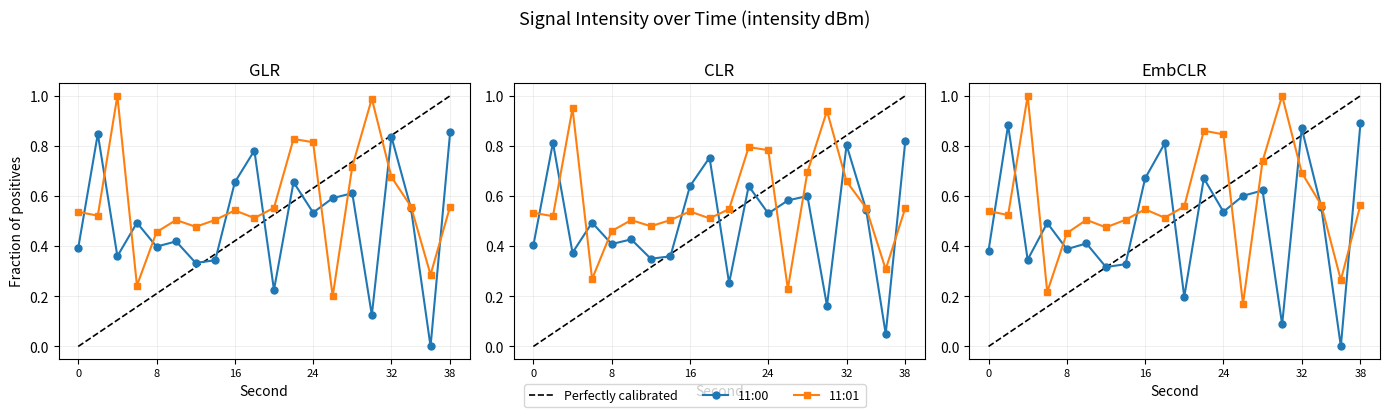

Reading right to left, list all the values displayed in this chart.

11:00: 38=0.9	36=0.0	34=0.6	32=0.8	30=0.1	28=0.6	26=0.6	24=0.5	22=0.7	20=0.2	18=0.8	16=0.7	14=0.3	12=0.3	10=0.4	8=0.4	6=0.5	4=0.4	2=0.8	0=0.4
11:01: 38=0.6	36=0.3	34=0.6	32=0.7	30=1.0	28=0.7	26=0.2	24=0.8	22=0.8	20=0.6	18=0.5	16=0.5	14=0.5	12=0.5	10=0.5	8=0.5	6=0.2	4=1.0	2=0.5	0=0.5